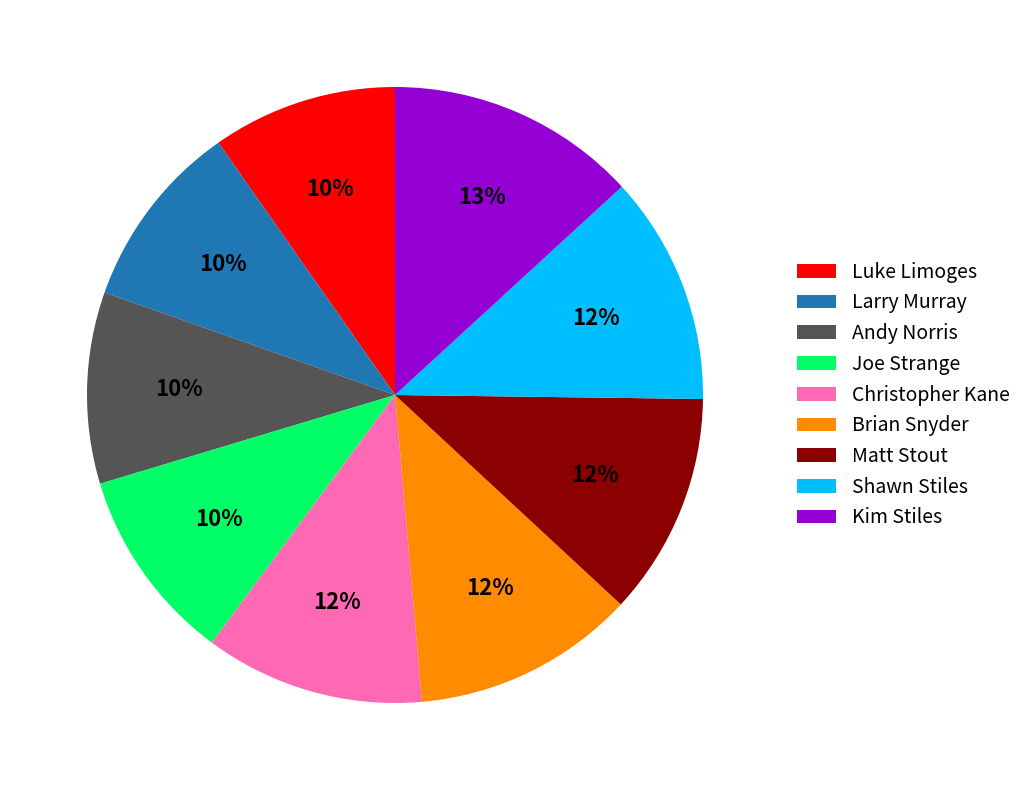

To the nearest percent, what is the average slice percentage?

11%